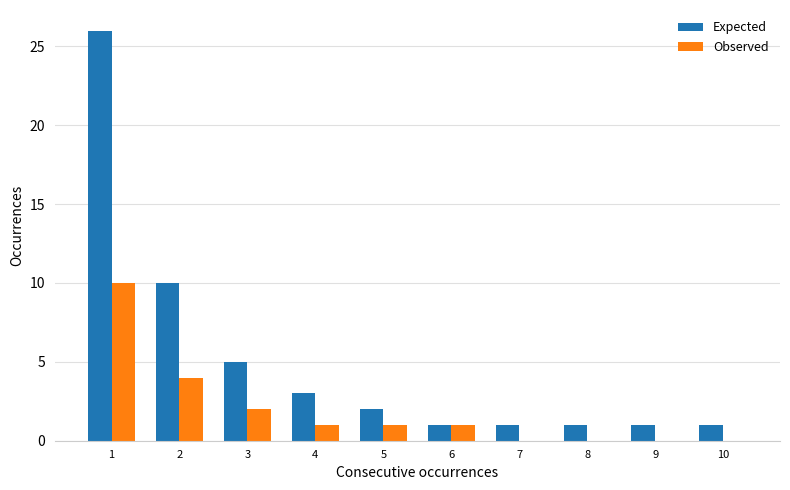

What is the difference between the Expected values at 2 and 4?

7